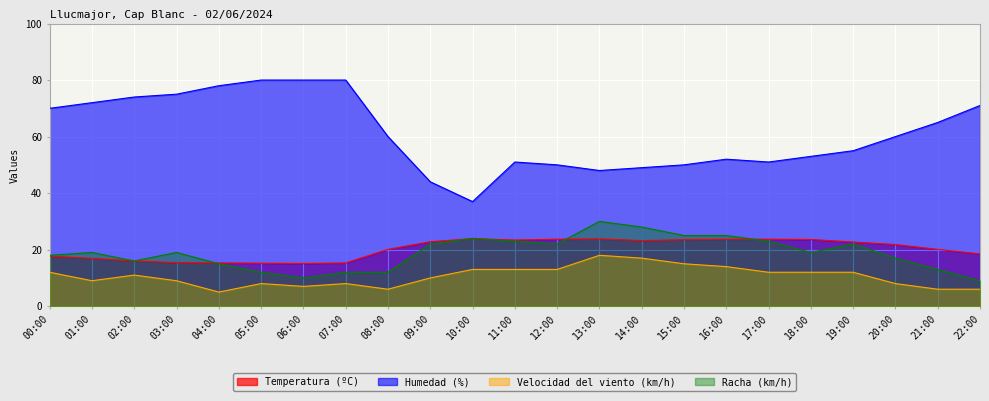

At 09:00, list the series in order from smallest to largest.

Velocidad del viento (km/h), Racha (km/h), Temperatura (ºC), Humedad (%)